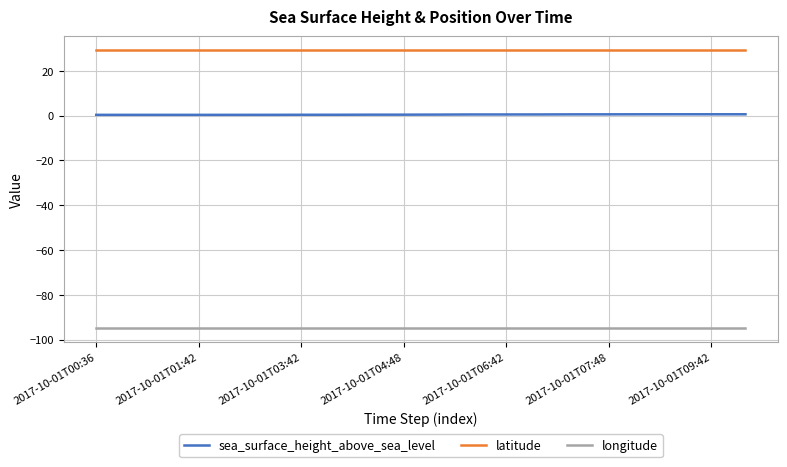

Which series has the largest total across all categories?

latitude